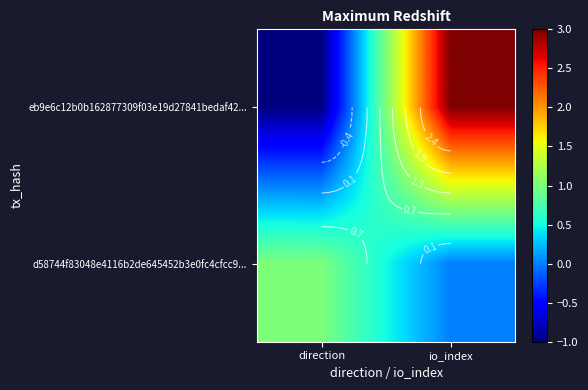

List the series in order of their peak value, highest first.

eb9e6c12b0b162877309f03e19d27841bedaf42..., d58744f83048e4116b2de645452b3e0fc4cfcc9...